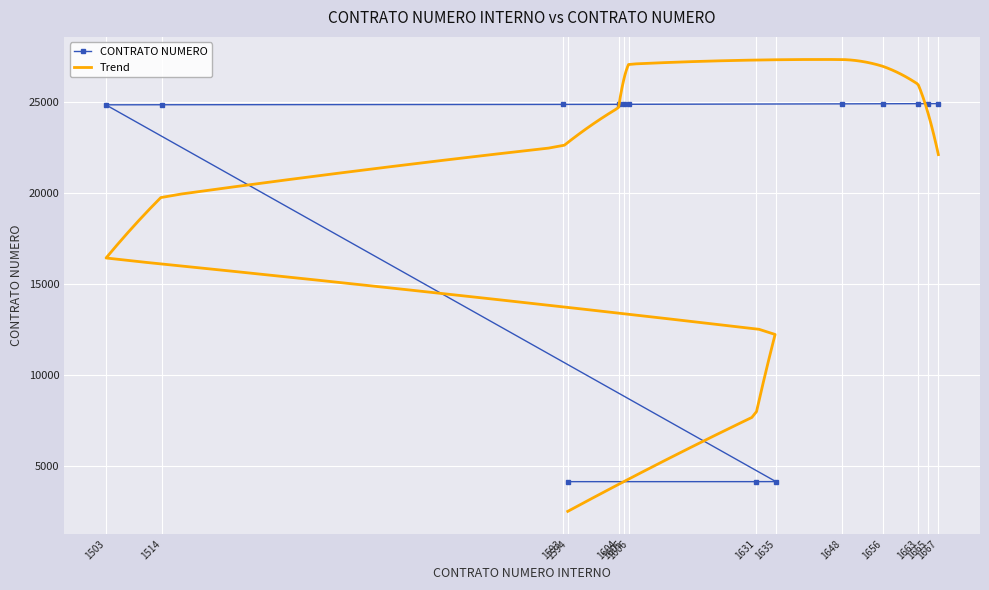

What position from the right is 1656?

4